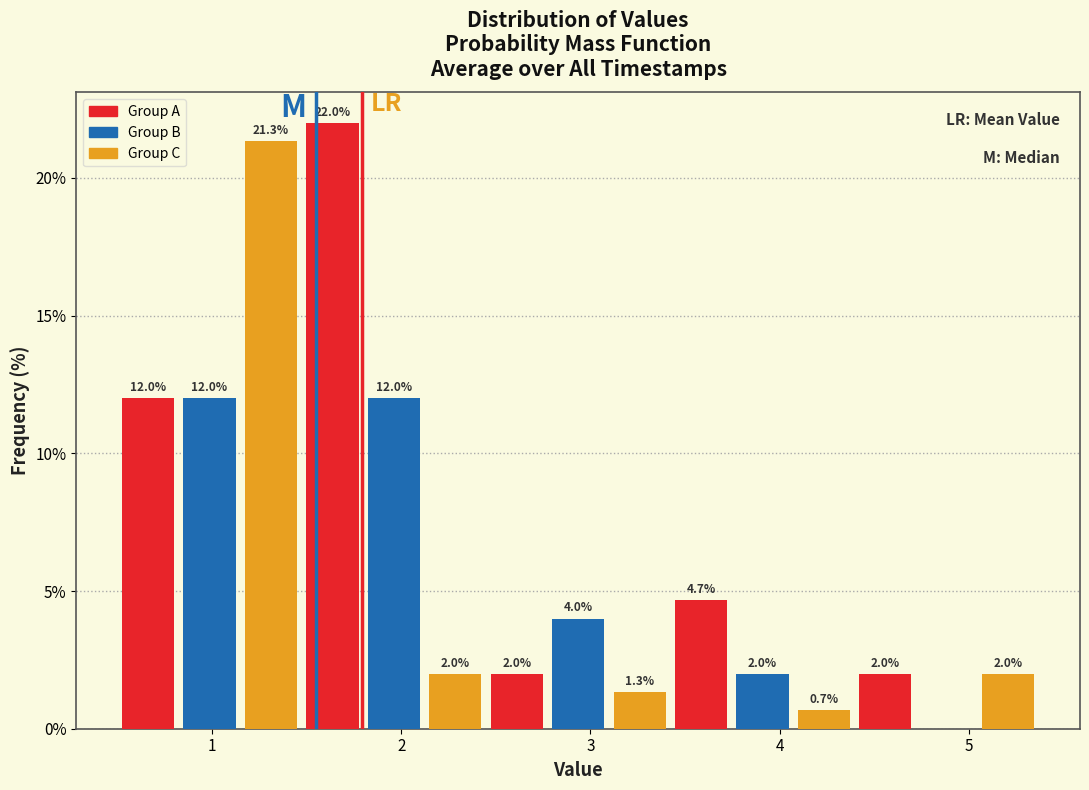

What is the greatest value displayed?

22.0